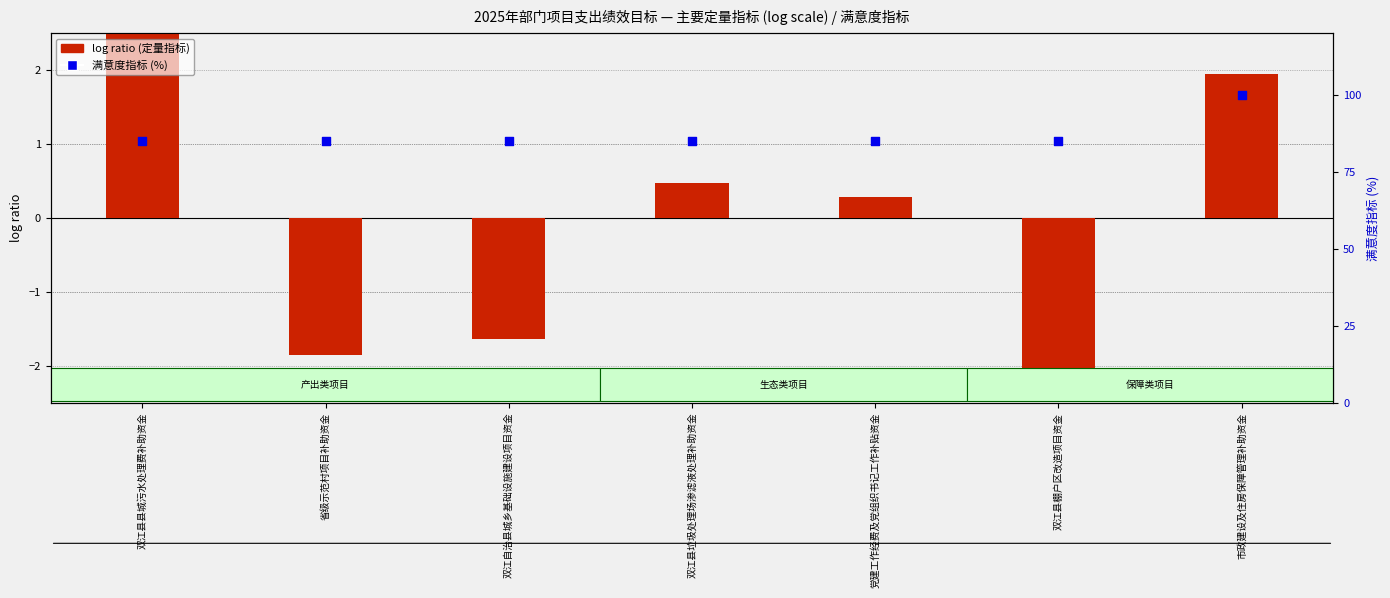

Which series reaches the minimum Y coordinate?

log ratio (定量指标)